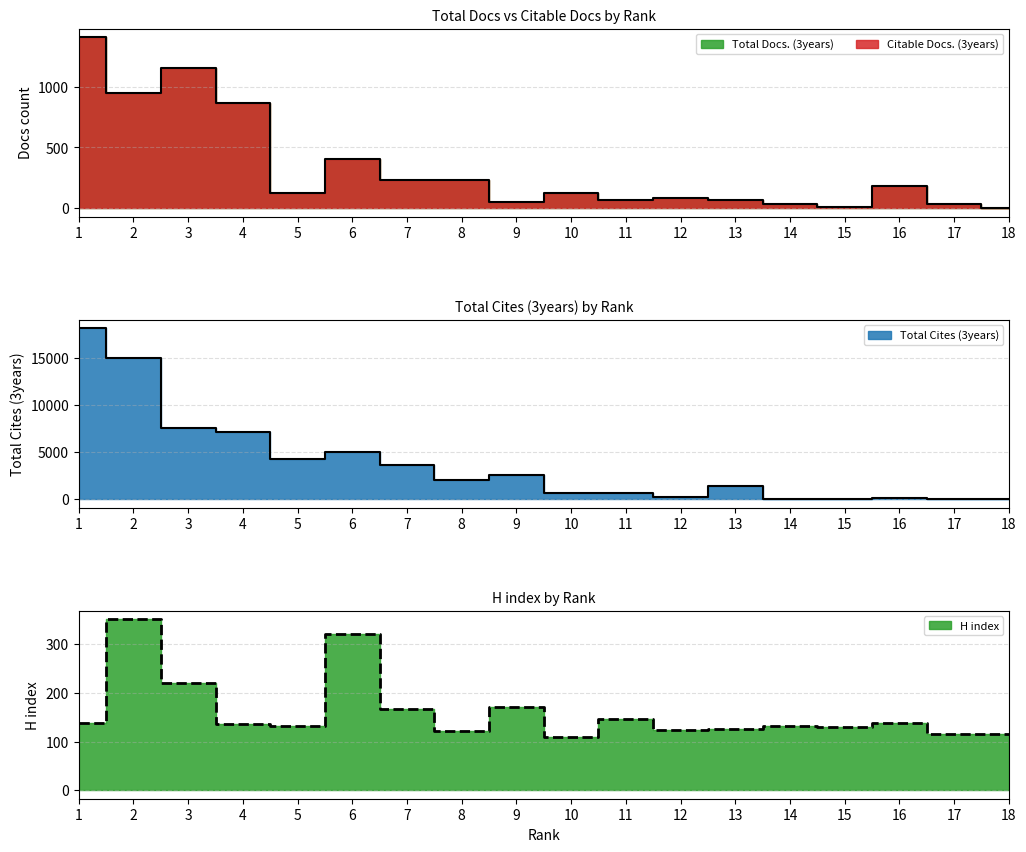

How many values in the H index series exceed 137?

8